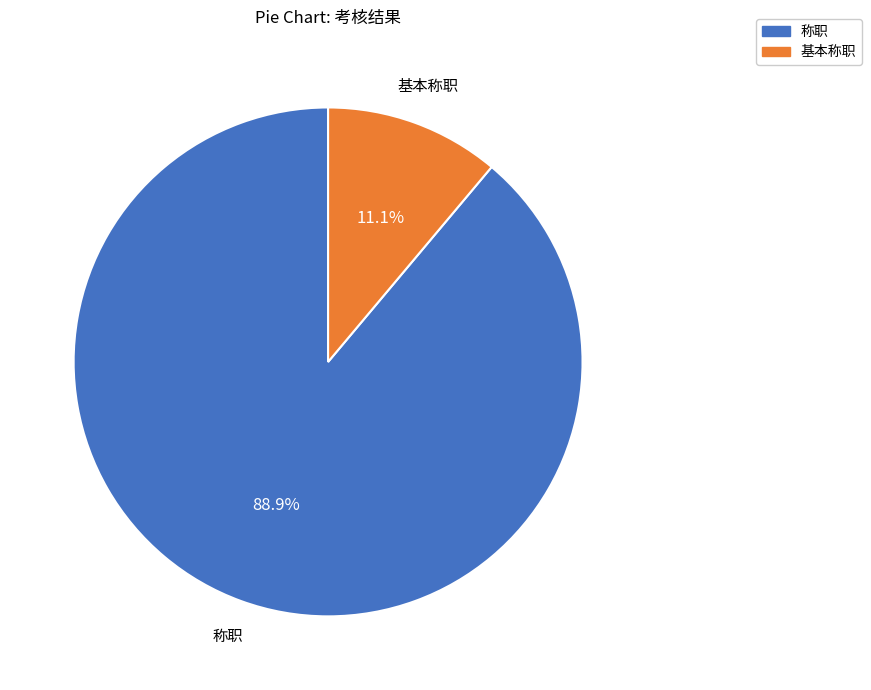

To the nearest percent, what is the difference between the largest and smallest slice percentages?

78%